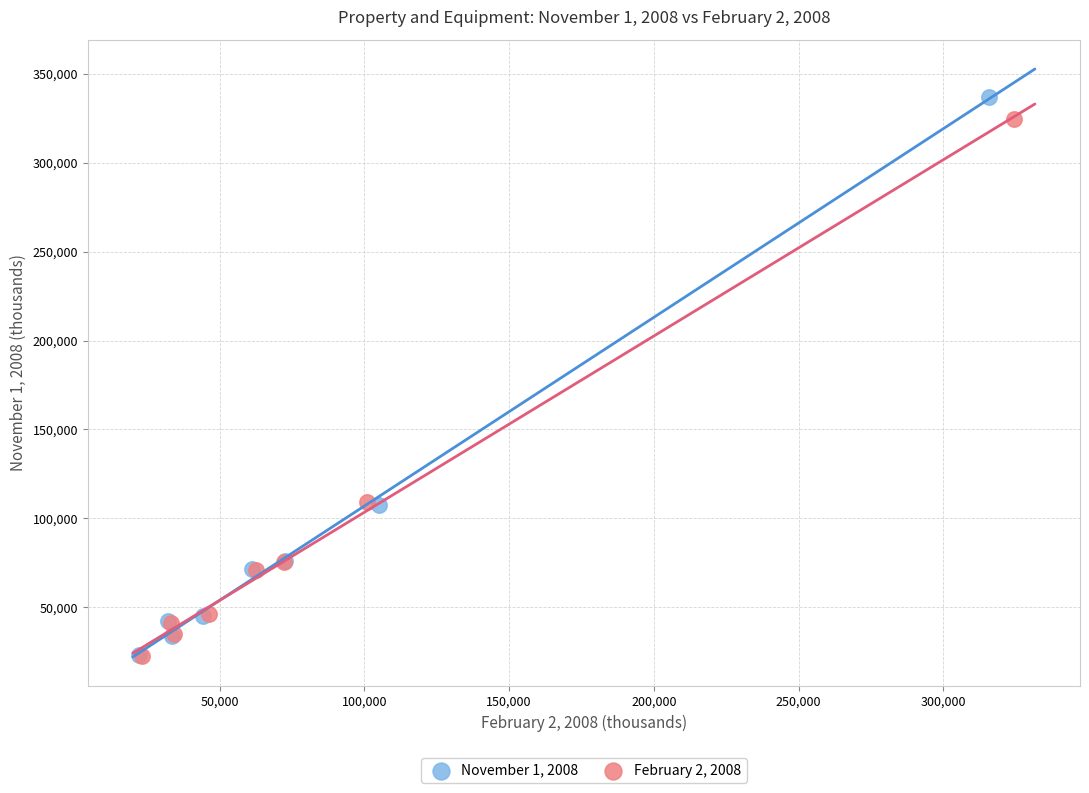

What are all the series names shown in the legend?

November 1, 2008, February 2, 2008